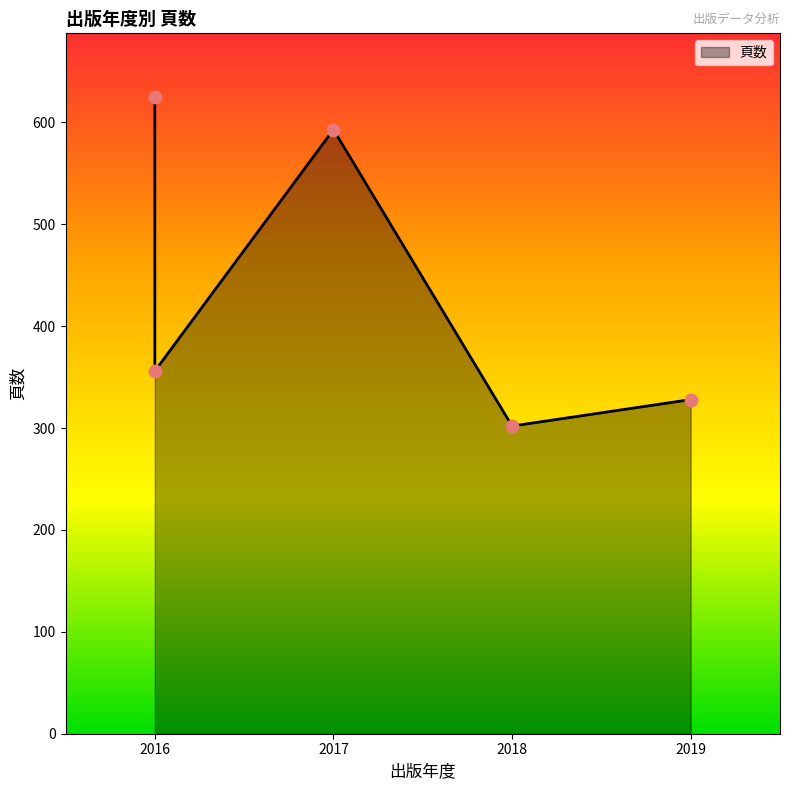

What is the ratio of the value at 2017 to the value at 2018?

2.0